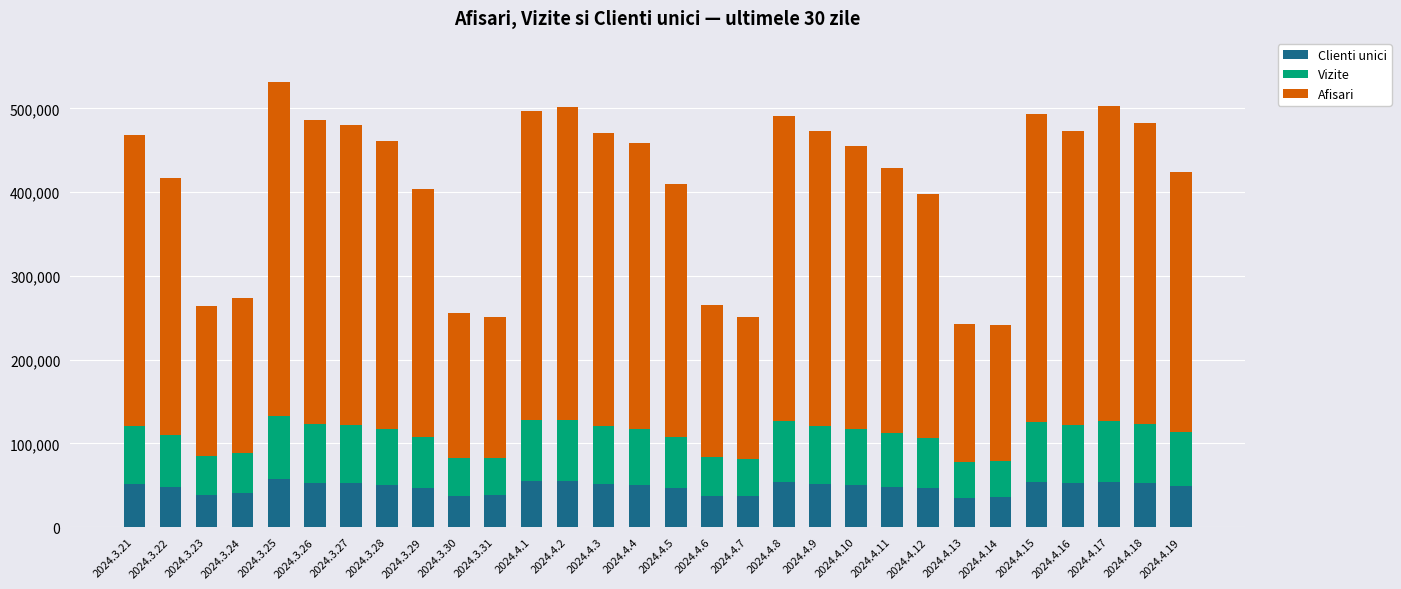

The value of Clienti unici at 2024.3.28 is 50223. True or false?

True